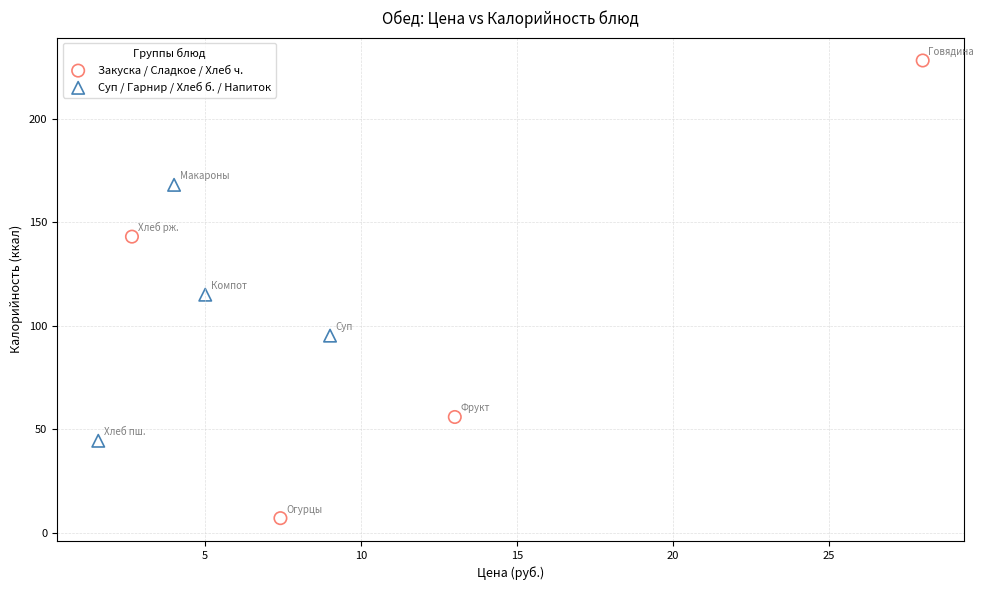

What are all the series names shown in the legend?

Закуска / Сладкое / Хлеб ч., Суп / Гарнир / Хлеб б. / Напиток